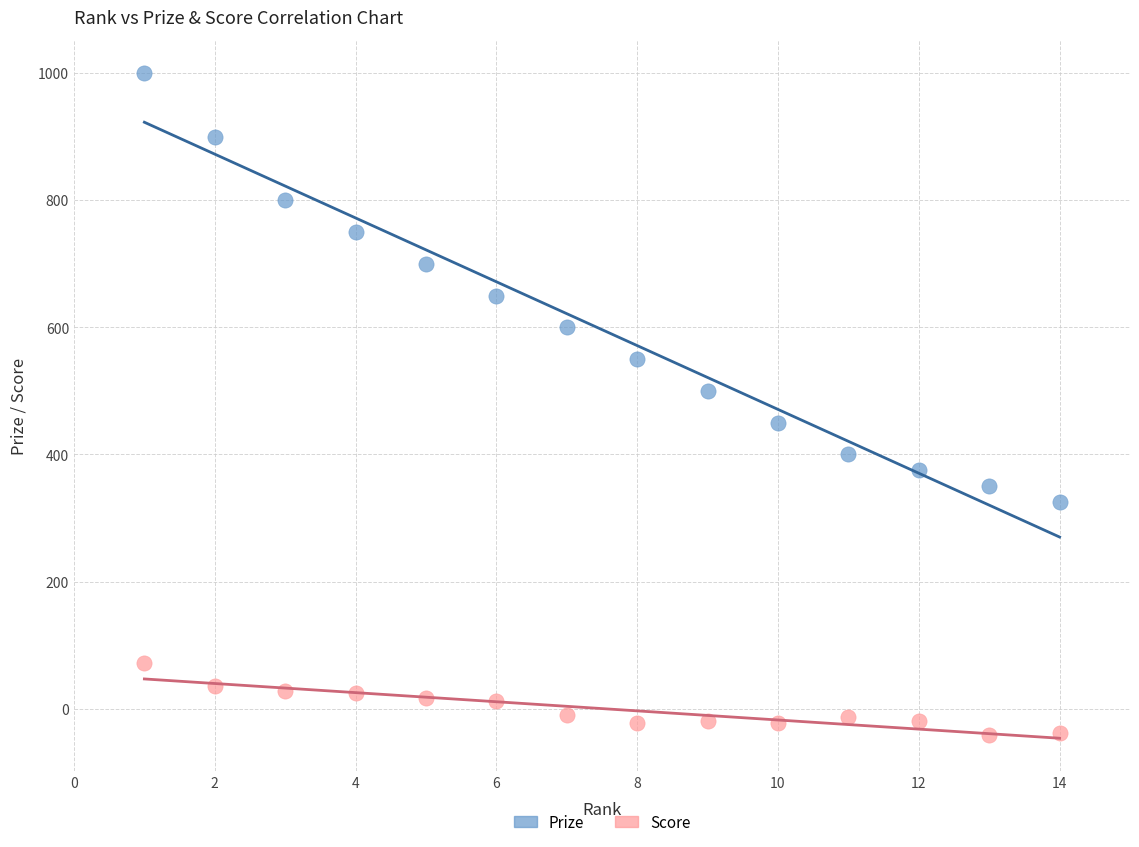

Which series reaches the minimum Y coordinate?

Score